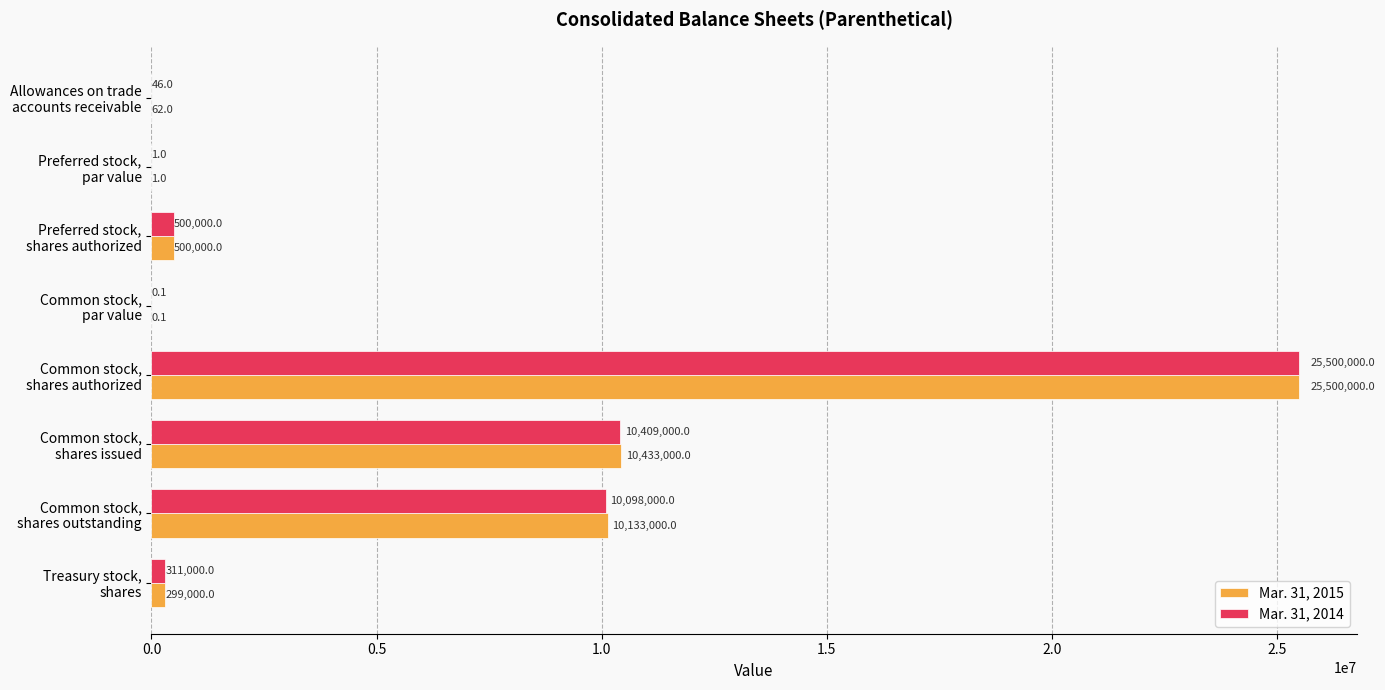

Which series has the largest total across all categories?

Mar. 31, 2015